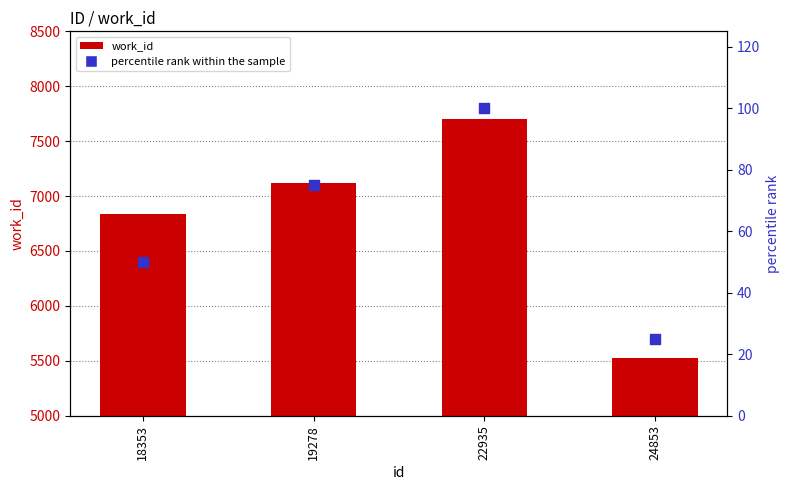

At how many categories does at least one series exceed 4604?

4